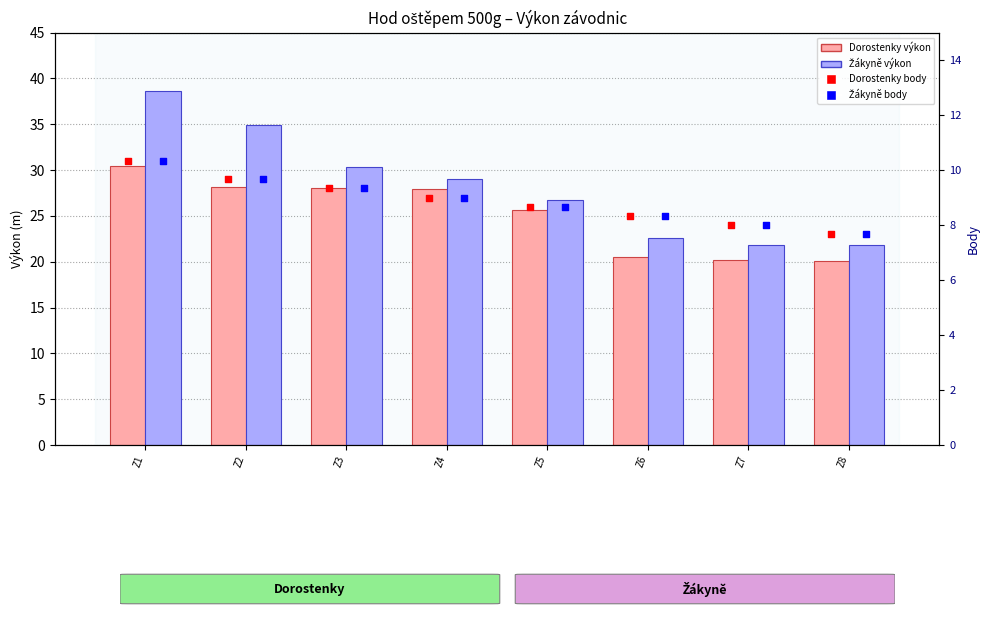

What are all the series names shown in the legend?

Dorostenky výkon, Žákyně výkon, Dorostenky body, Žákyně body